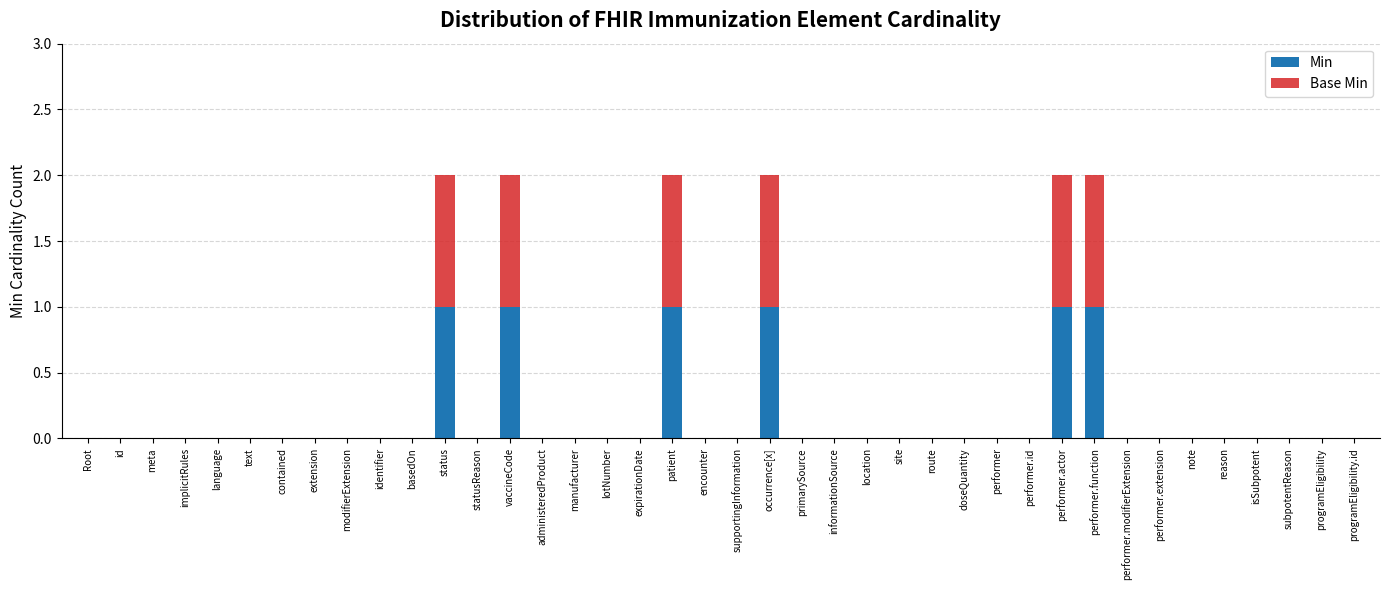

What is the maximum value for Min?

1